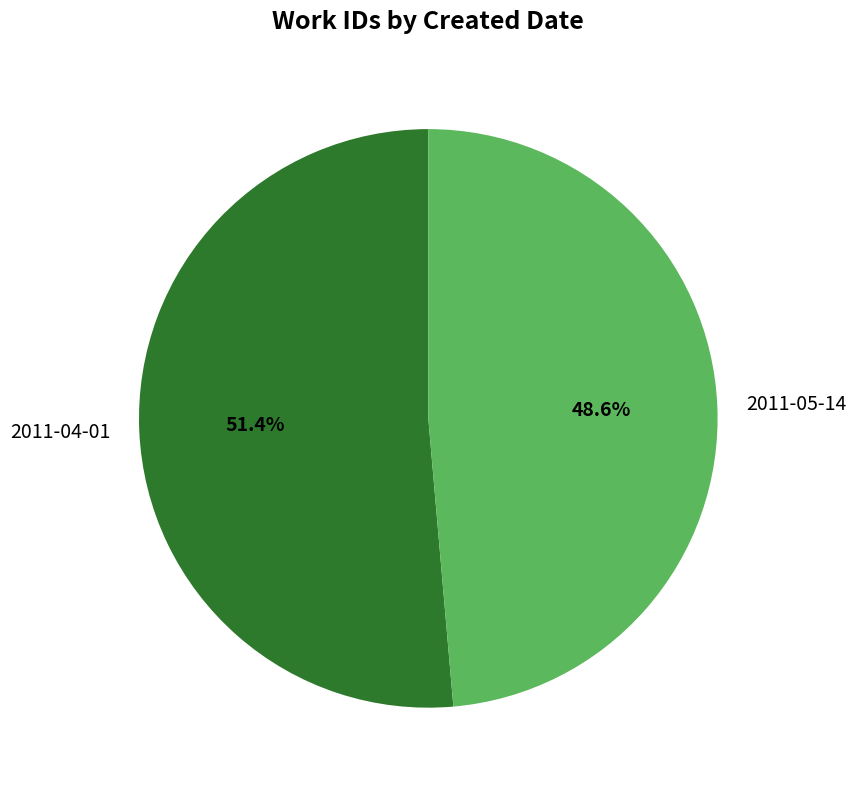

What percentage is the 2011-05-14 slice, to the nearest percent?

49%